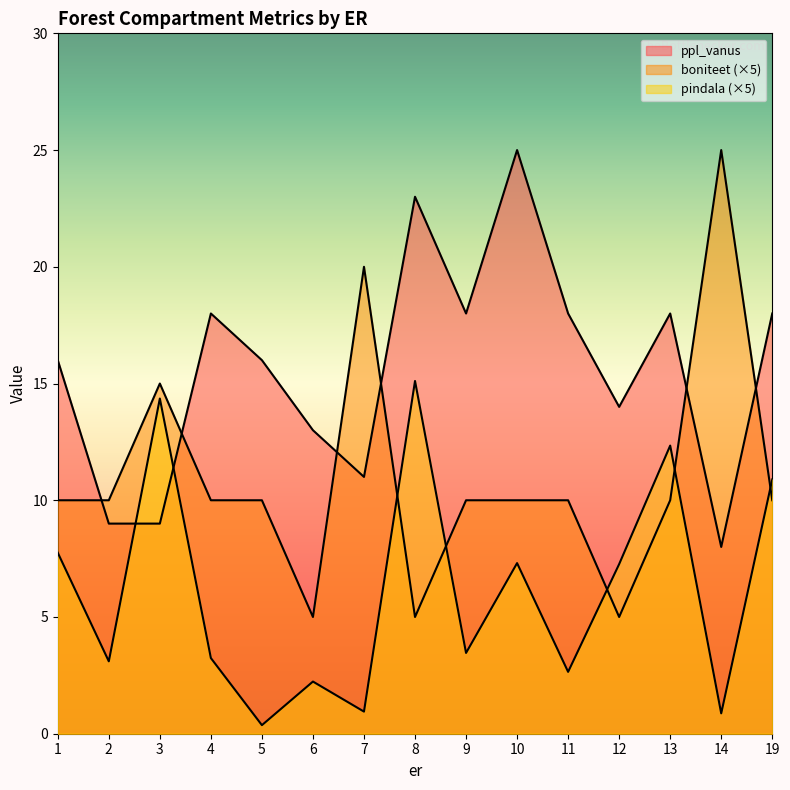

Rank the categories by pindala value from lowest to highest.

5, 14, 7, 6, 11, 2, 4, 9, 12, 10, 1, 19, 13, 3, 8